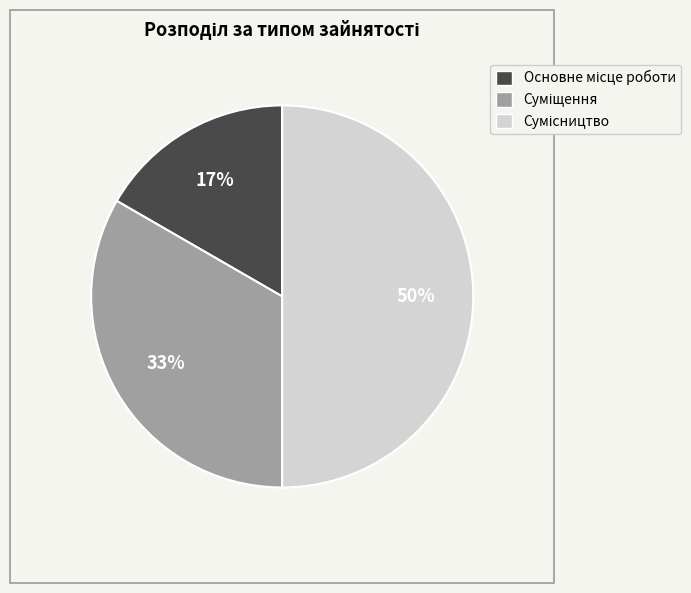

How many segments does this pie chart have?

3